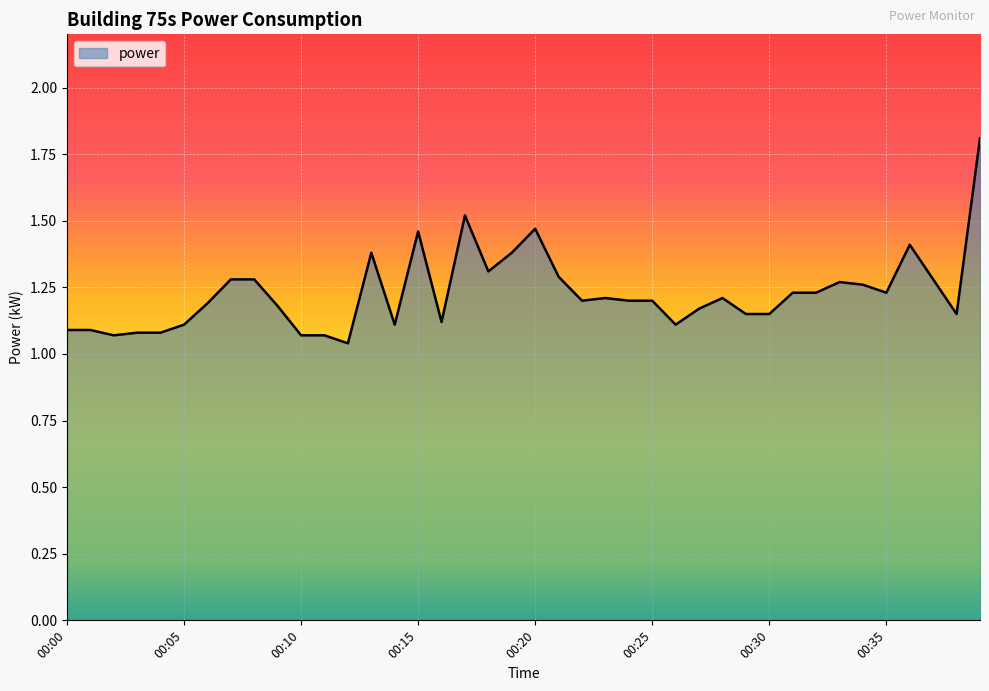

What is the greatest value displayed?

1.8